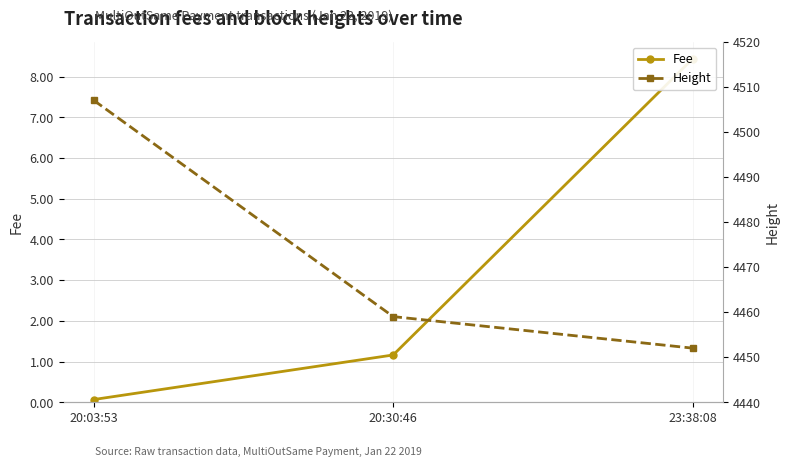

Reading left to right, transcribe all the data shown in this chart.

Fee: 0.1	1.2	8.4
Height: 4507.0	4459.0	4452.0